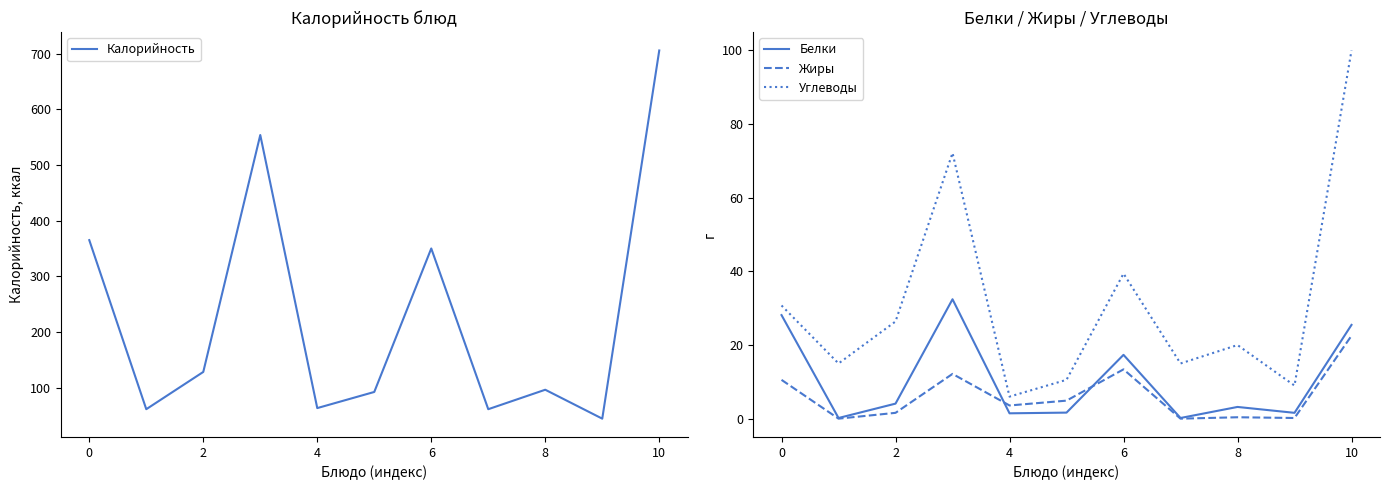

How many values in the Жиры series are below 3?

5